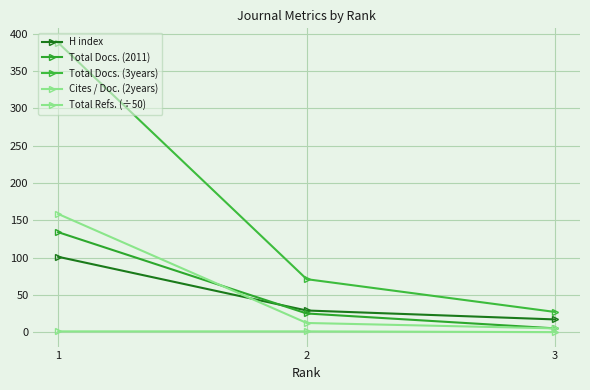

How many data points in H index are less than 29?

1